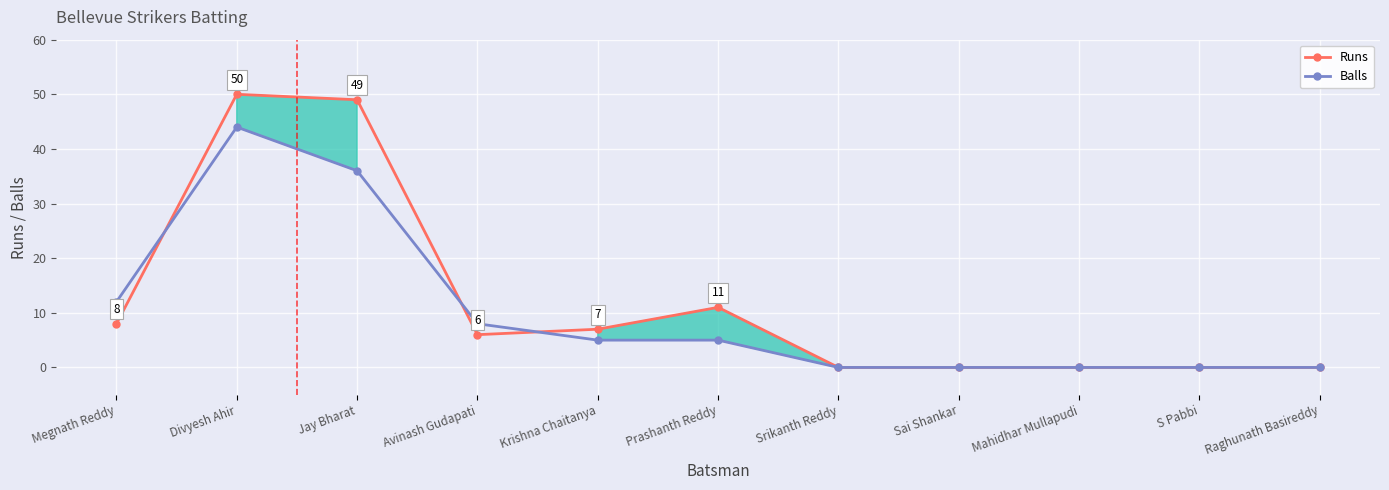

In Balls, how many points are higher than both neighbors (excluding endpoints)?

1